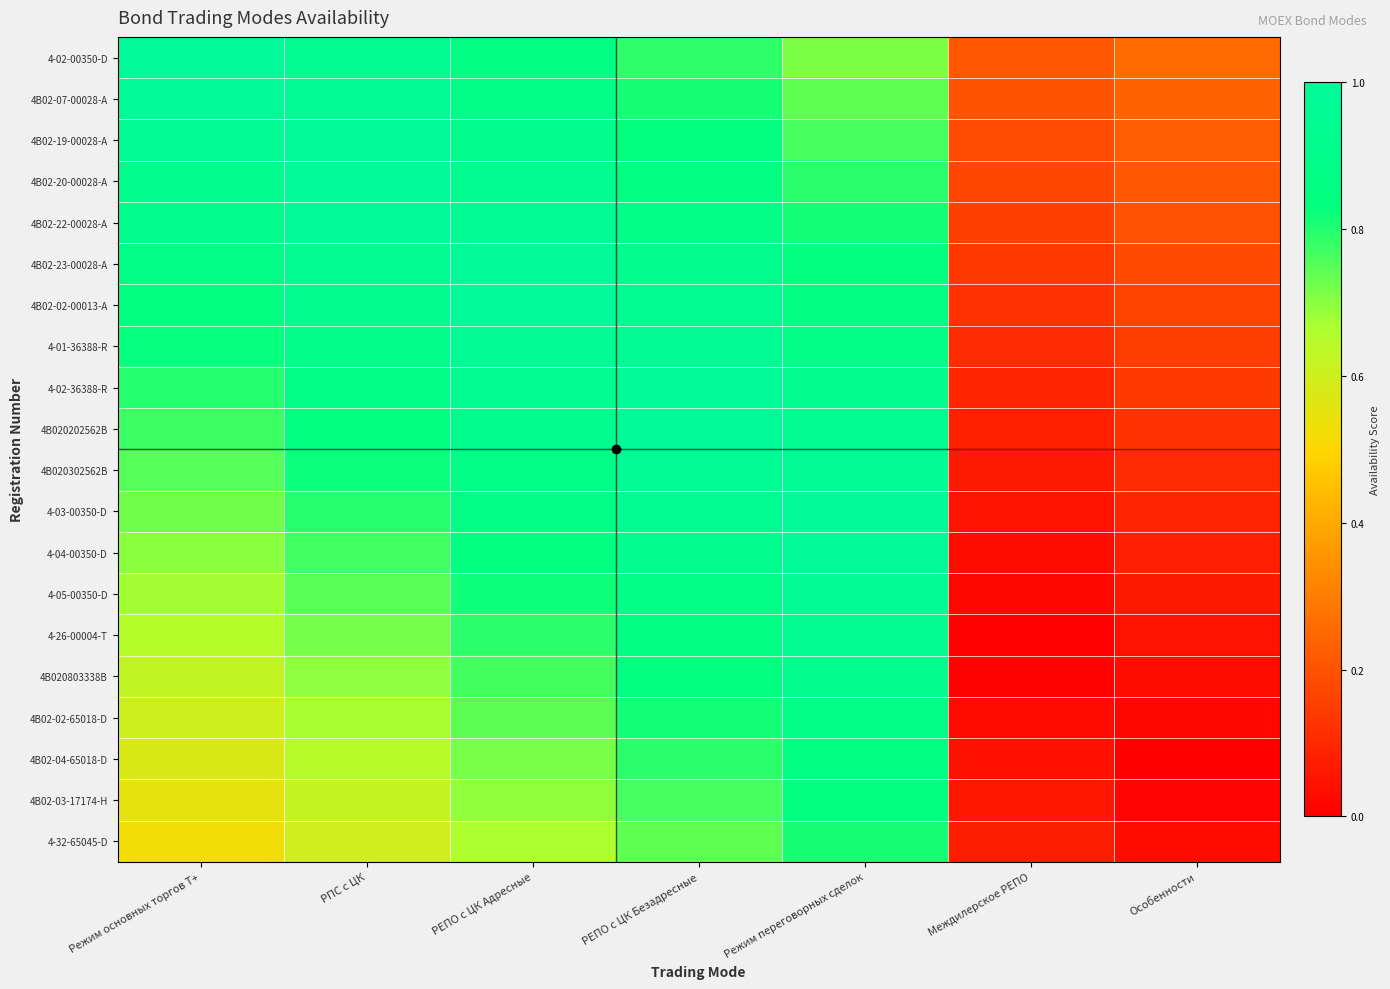

Reading left to right, what are all the values shown in this chart?

4-02-00350-D: Режим основных торгов Т+=1.0	РПС с ЦК=0.9	РЕПО с ЦК Адресные=0.9	РЕПО с ЦК Безадресные=0.8	Режим переговорных сделок=0.7	Междилерское РЕПО=0.2	Особенности=0.3
4B02-07-00028-A: Режим основных торгов Т+=1.0	РПС с ЦК=1.0	РЕПО с ЦК Адресные=0.9	РЕПО с ЦК Безадресные=0.8	Режим переговорных сделок=0.7	Междилерское РЕПО=0.2	Особенности=0.2
4B02-19-00028-A: Режим основных торгов Т+=0.9	РПС с ЦК=1.0	РЕПО с ЦК Адресные=0.9	РЕПО с ЦК Безадресные=0.8	Режим переговорных сделок=0.8	Междилерское РЕПО=0.2	Особенности=0.2
4B02-20-00028-A: Режим основных торгов Т+=0.9	РПС с ЦК=1.0	РЕПО с ЦК Адресные=0.9	РЕПО с ЦК Безадресные=0.9	Режим переговорных сделок=0.8	Междилерское РЕПО=0.2	Особенности=0.2
4B02-22-00028-A: Режим основных торгов Т+=0.9	РПС с ЦК=1.0	РЕПО с ЦК Адресные=1.0	РЕПО с ЦК Безадресные=0.9	Режим переговорных сделок=0.8	Междилерское РЕПО=0.2	Особенности=0.2
4B02-23-00028-A: Режим основных торгов Т+=0.9	РПС с ЦК=0.9	РЕПО с ЦК Адресные=1.0	РЕПО с ЦК Безадресные=0.9	Режим переговорных сделок=0.8	Междилерское РЕПО=0.1	Особенности=0.2
4B02-02-00013-A: Режим основных торгов Т+=0.8	РПС с ЦК=0.9	РЕПО с ЦК Адресные=1.0	РЕПО с ЦК Безадресные=0.9	Режим переговорных сделок=0.9	Междилерское РЕПО=0.1	Особенности=0.2
4-01-36388-R: Режим основных торгов Т+=0.8	РПС с ЦК=0.9	РЕПО с ЦК Адресные=1.0	РЕПО с ЦК Безадресные=1.0	Режим переговорных сделок=0.9	Междилерское РЕПО=0.1	Особенности=0.2
4-02-36388-R: Режим основных торгов Т+=0.8	РПС с ЦК=0.9	РЕПО с ЦК Адресные=0.9	РЕПО с ЦК Безадресные=1.0	Режим переговорных сделок=0.9	Междилерское РЕПО=0.1	Особенности=0.1
4B020202562B: Режим основных торгов Т+=0.8	РПС с ЦК=0.8	РЕПО с ЦК Адресные=0.9	РЕПО с ЦК Безадресные=1.0	Режим переговорных сделок=0.9	Междилерское РЕПО=0.1	Особенности=0.1
4B020302562B: Режим основных торгов Т+=0.8	РПС с ЦК=0.8	РЕПО с ЦК Адресные=0.9	РЕПО с ЦК Безадресные=1.0	Режим переговорных сделок=1.0	Междилерское РЕПО=0.1	Особенности=0.1
4-03-00350-D: Режим основных торгов Т+=0.7	РПС с ЦК=0.8	РЕПО с ЦК Адресные=0.9	РЕПО с ЦК Безадресные=0.9	Режим переговорных сделок=1.0	Междилерское РЕПО=0.0	Особенности=0.1
4-04-00350-D: Режим основных торгов Т+=0.7	РПС с ЦК=0.8	РЕПО с ЦК Адресные=0.8	РЕПО с ЦК Безадресные=0.9	Режим переговорных сделок=1.0	Междилерское РЕПО=0.0	Особенности=0.1
4-05-00350-D: Режим основных торгов Т+=0.7	РПС с ЦК=0.7	РЕПО с ЦК Адресные=0.8	РЕПО с ЦК Безадресные=0.9	Режим переговорных сделок=1.0	Междилерское РЕПО=0.0	Особенности=0.1
4-26-00004-T: Режим основных торгов Т+=0.7	РПС с ЦК=0.7	РЕПО с ЦК Адресные=0.8	РЕПО с ЦК Безадресные=0.9	Режим переговорных сделок=0.9	Междилерское РЕПО=0.0	Особенности=0.0
4B020803338B: Режим основных торгов Т+=0.6	РПС с ЦК=0.7	РЕПО с ЦК Адресные=0.8	РЕПО с ЦК Безадресные=0.8	Режим переговорных сделок=0.9	Междилерское РЕПО=0.0	Особенности=0.0
4B02-02-65018-D: Режим основных торгов Т+=0.6	РПС с ЦК=0.7	РЕПО с ЦК Адресные=0.7	РЕПО с ЦК Безадресные=0.8	Режим переговорных сделок=0.9	Междилерское РЕПО=0.0	Особенности=0.0
4B02-04-65018-D: Режим основных торгов Т+=0.6	РПС с ЦК=0.6	РЕПО с ЦК Адресные=0.7	РЕПО с ЦК Безадресные=0.8	Режим переговорных сделок=0.9	Междилерское РЕПО=0.0	Особенности=0.0
4B02-03-17174-H: Режим основных торгов Т+=0.6	РПС с ЦК=0.6	РЕПО с ЦК Адресные=0.7	РЕПО с ЦК Безадресные=0.8	Режим переговорных сделок=0.8	Междилерское РЕПО=0.1	Особенности=0.0
4-32-65045-D: Режим основных торгов Т+=0.5	РПС с ЦК=0.6	РЕПО с ЦК Адресные=0.7	РЕПО с ЦК Безадресные=0.7	Режим переговорных сделок=0.8	Междилерское РЕПО=0.1	Особенности=0.0